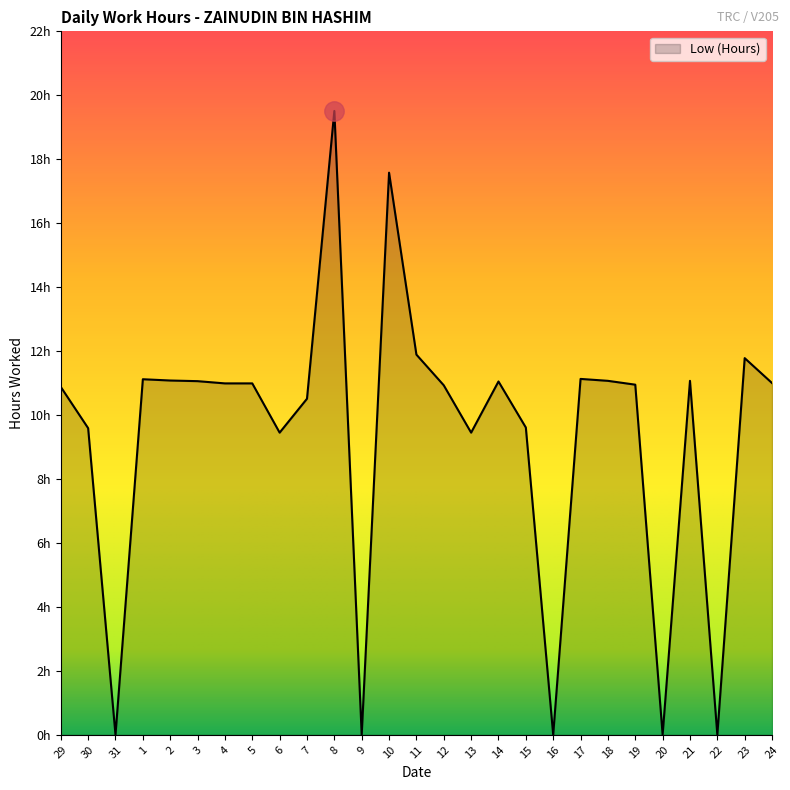

What is the change in value from 9 to 18?

+11.1